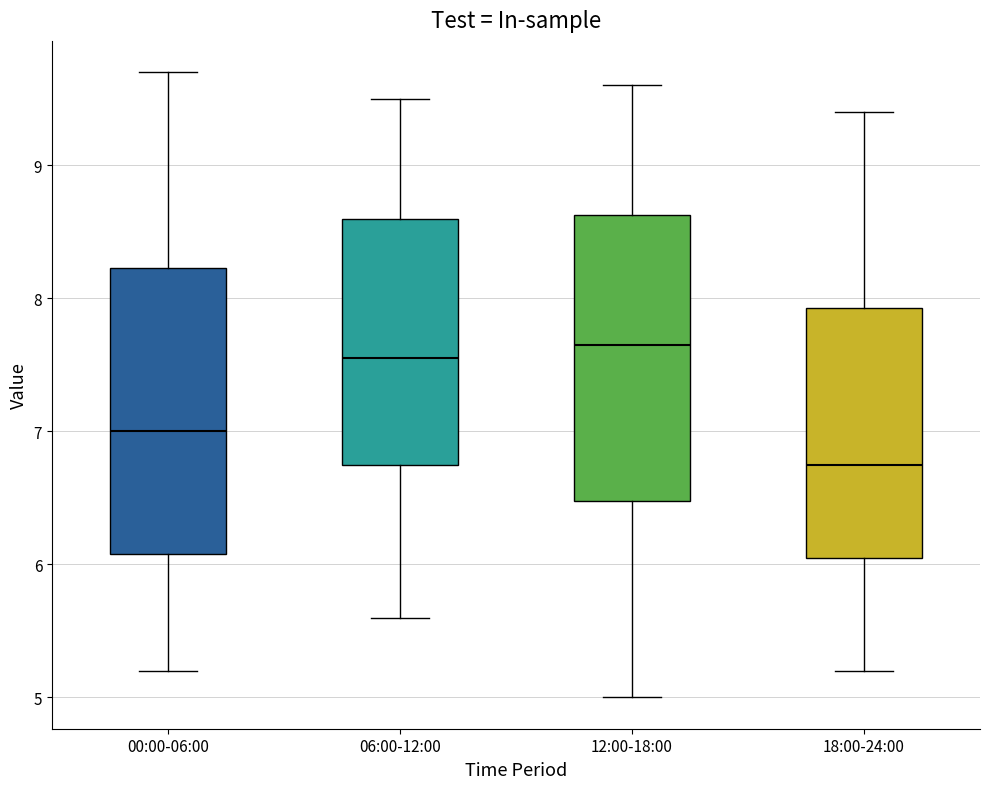

Where does the lower whisker of the box for 18:00-24:00 end on the y-axis? The values are not printed on the chart, so give them approximately, as read against the axis.

5.2